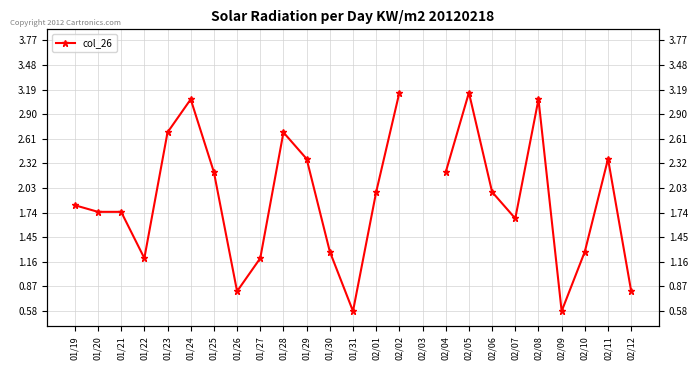

What value does the data have at 01/25?

2.2